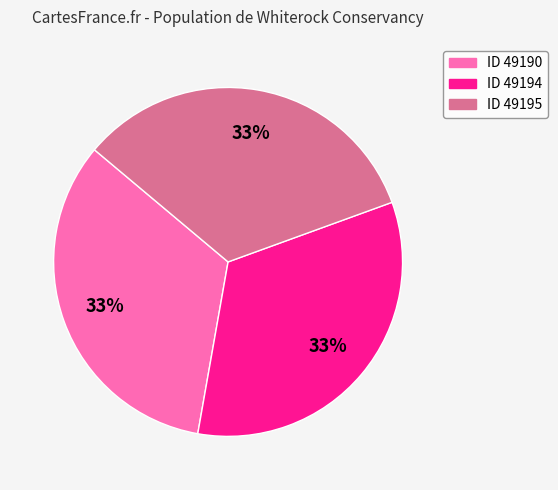

The ID 49190 slice represents 33% of the pie. True or false?

True